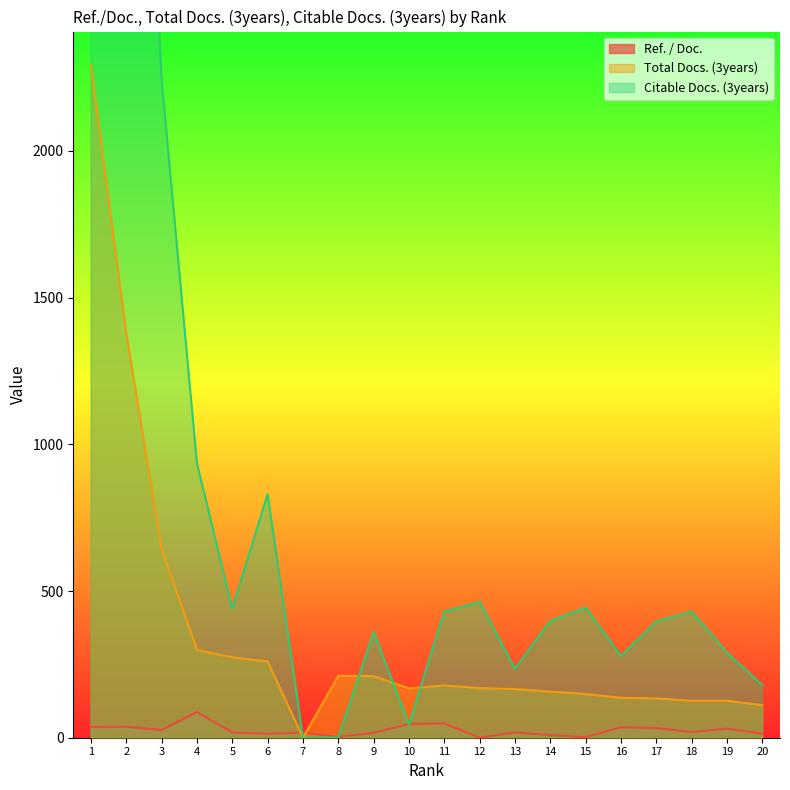

Is it true that Ref. / Doc. equals 16.4 at 9?

True